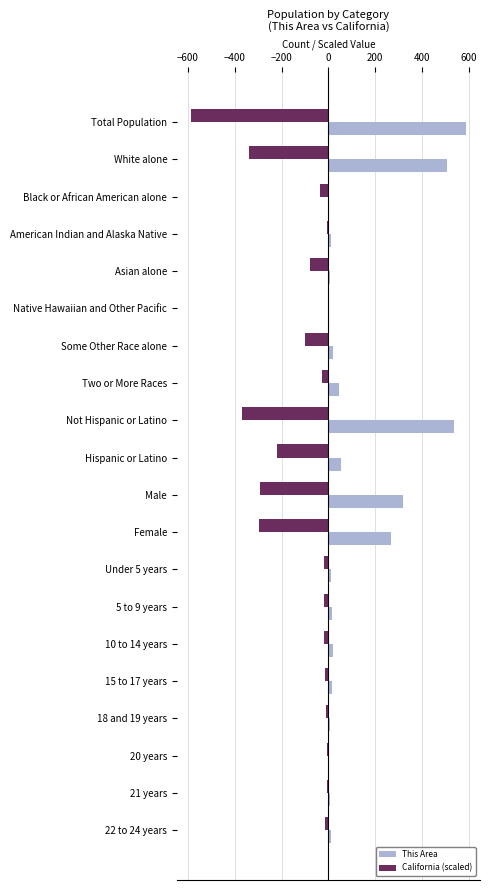

True or false: This Area has a value of 319.0 at Male.

True